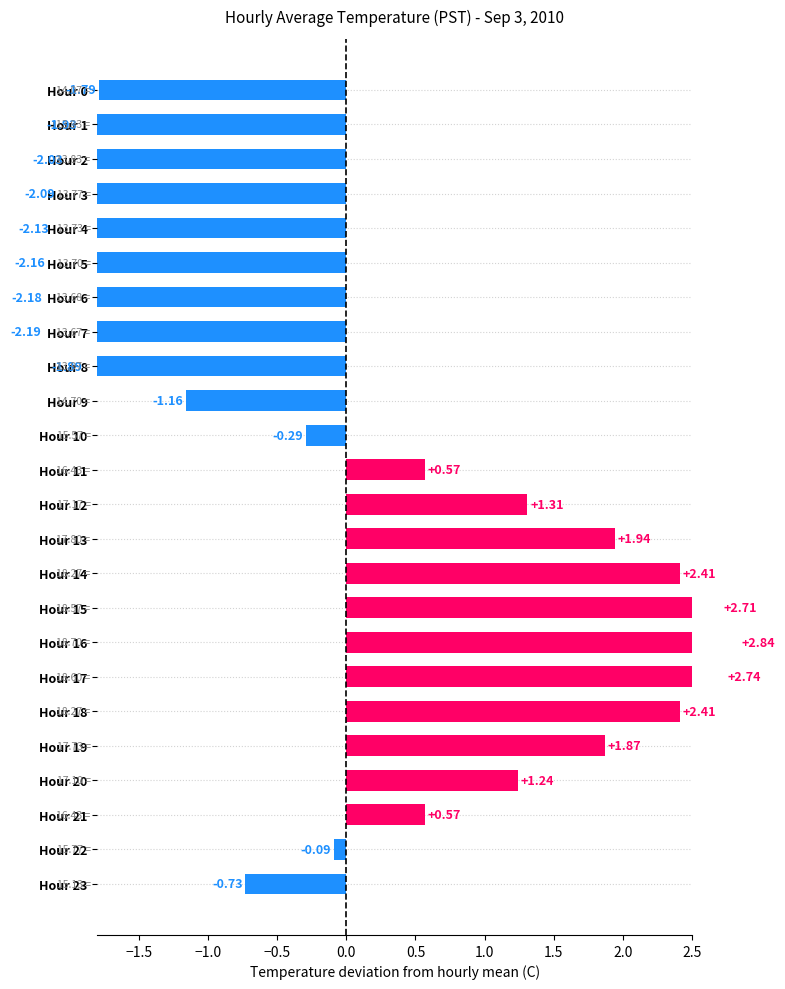

Reading left to right, transcribe all the data shown in this chart.

-1.8	-1.9	-2.0	-2.1	-2.1	-2.2	-2.2	-2.2	-1.9	-1.2	-0.3	0.6	1.3	1.9	2.4	2.7	2.8	2.7	2.4	1.9	1.2	0.6	-0.1	-0.7